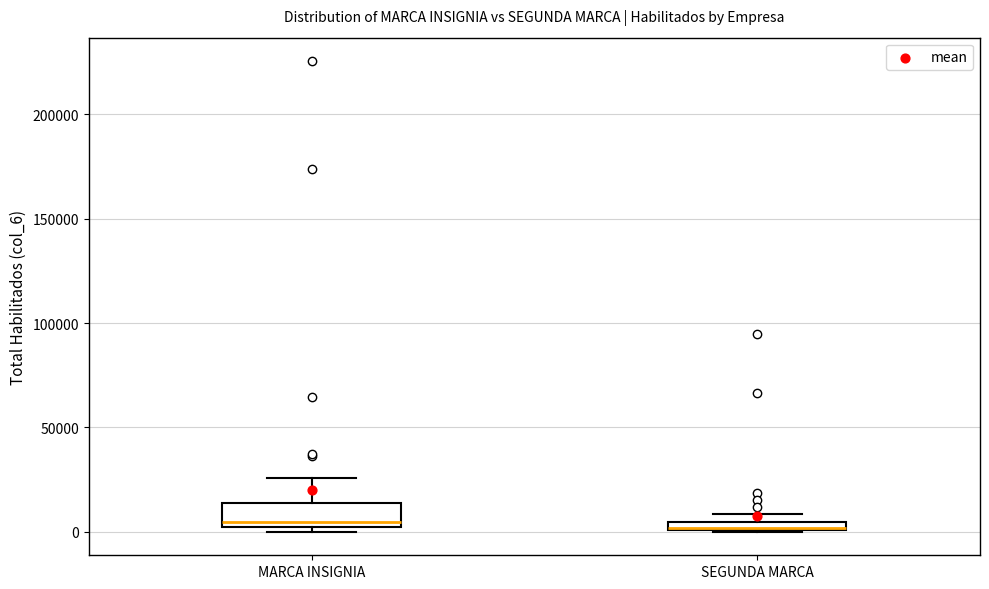

Where is the upper edge of the box for SEGUNDA MARCA on the y-axis? The values are not printed on the chart, so give them approximately, as read against the axis.

5000